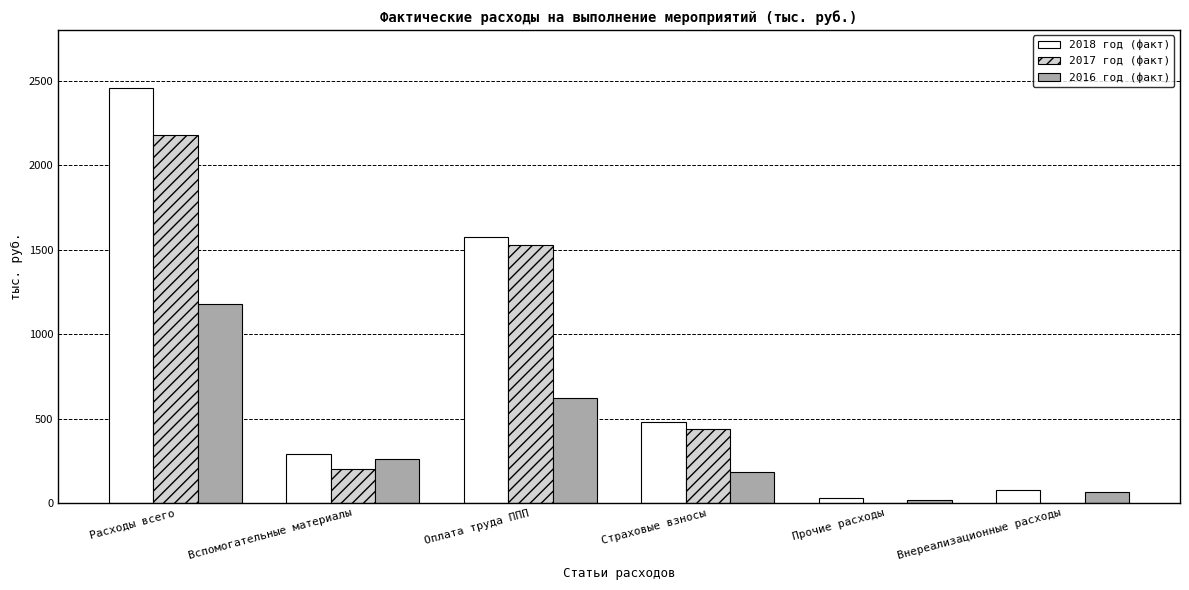

What is the sum of the 2017 год (факт) values at Расходы всего and Оплата труда ППП?

3704.6